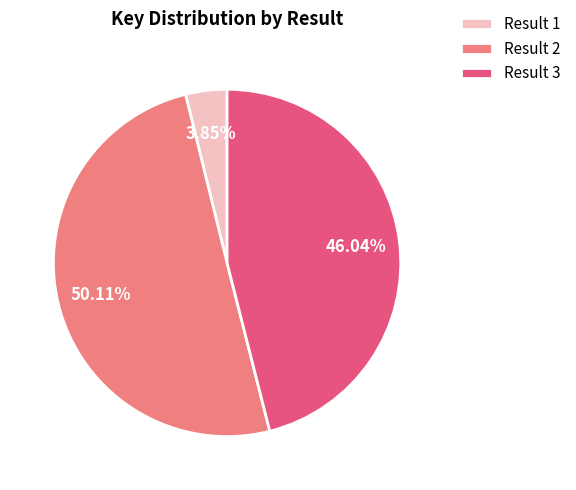

How many segments does this pie chart have?

3